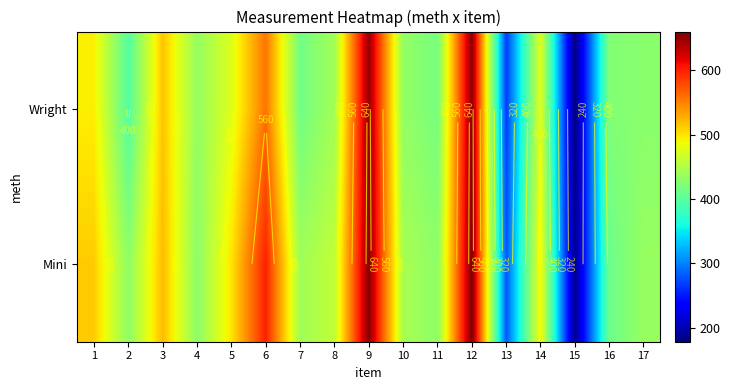

How many series are shown in this chart?

2